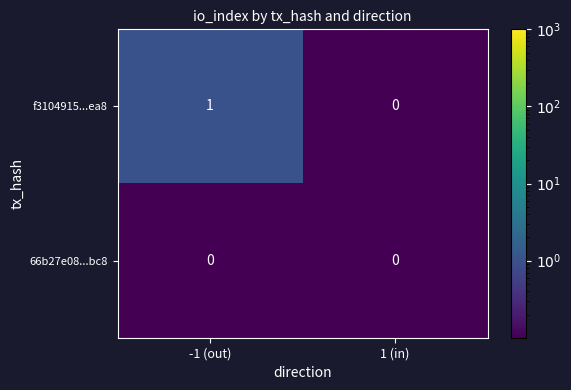

True or false: 66b27e08...bc8 has a value of 0 at -1 (out).

True